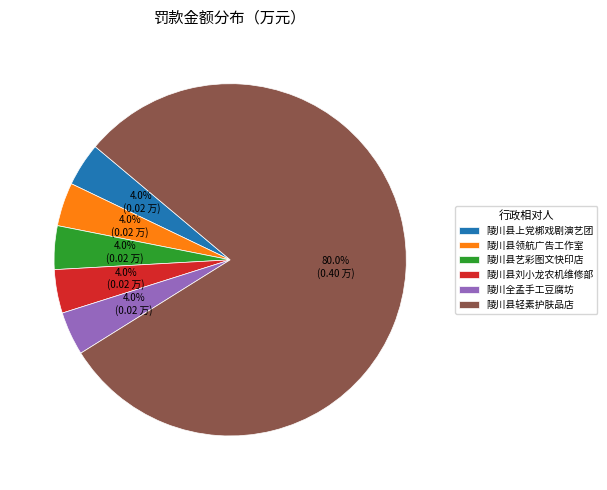

True or false: 陵川县上党梆戏剧演艺团 accounts for 4% of the total.

True